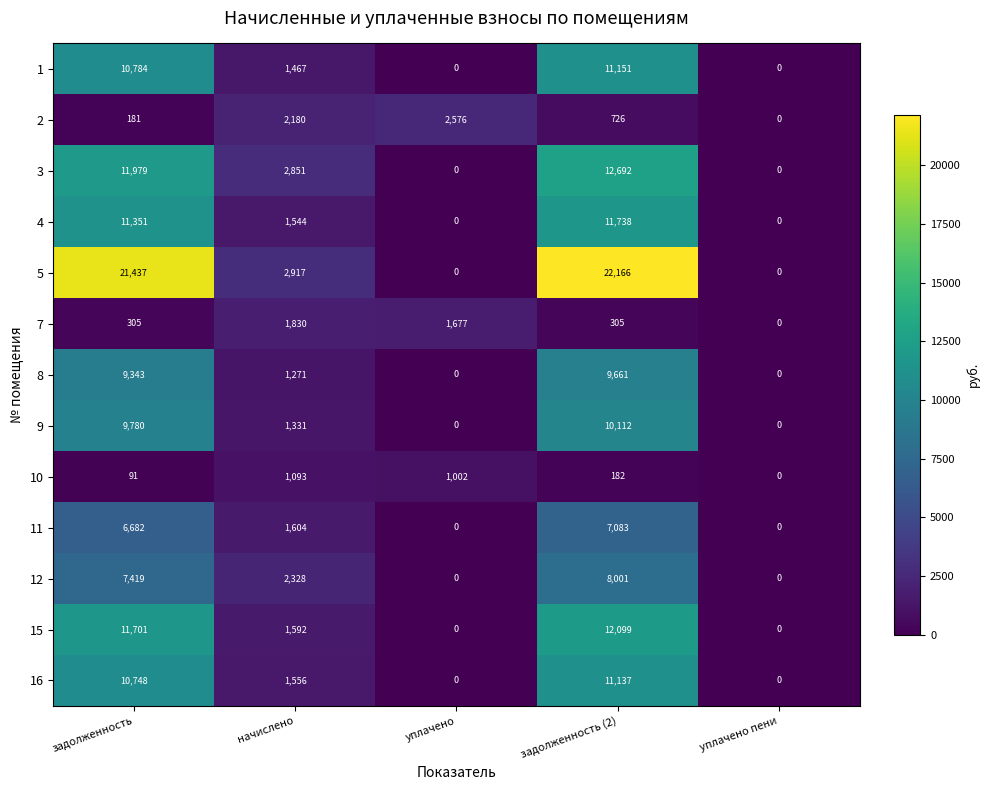

What is the difference between the 2 values at уплачено пени and уплачено?

2576